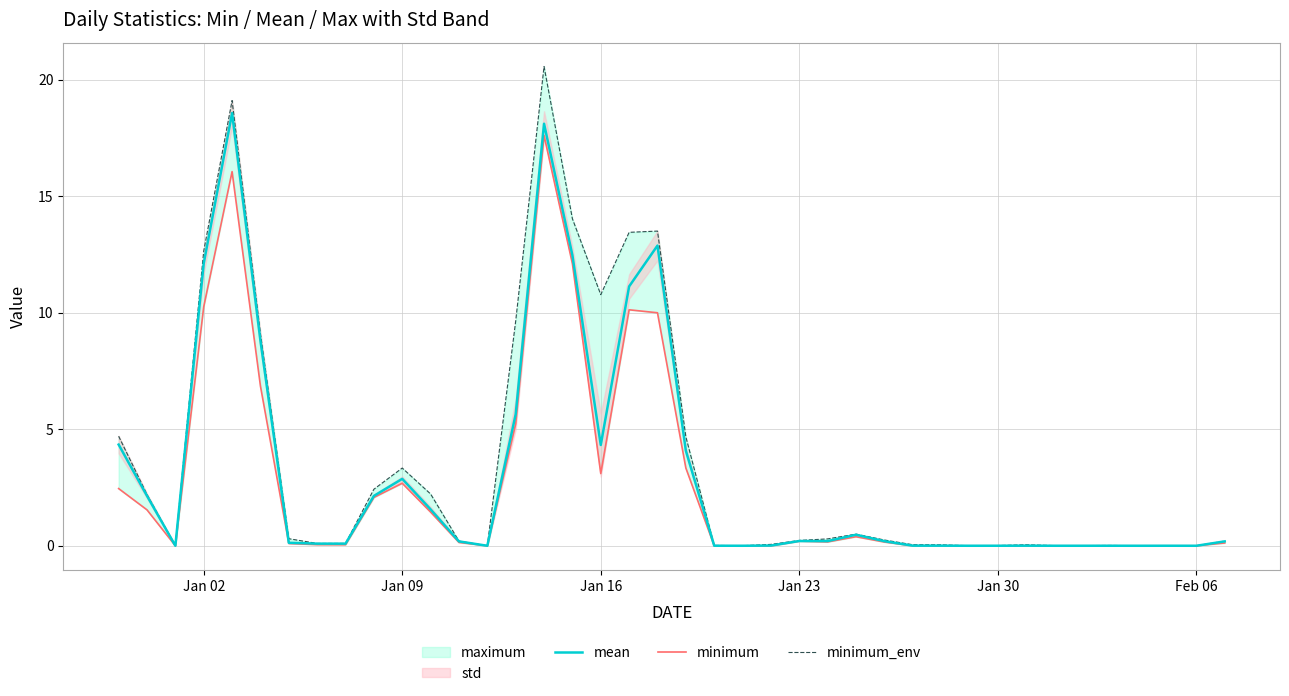

True or false: mean has a value of 4.3 at Jan 16.

True